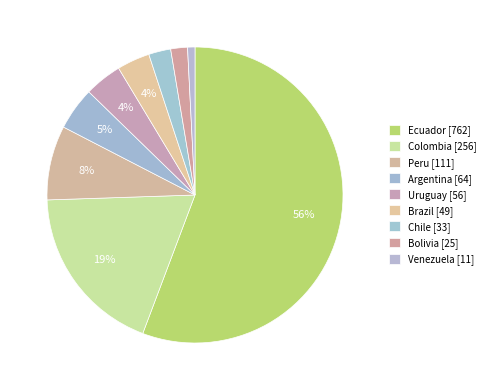

To the nearest percent, what is the difference between the largest and smallest slice percentages?

55%